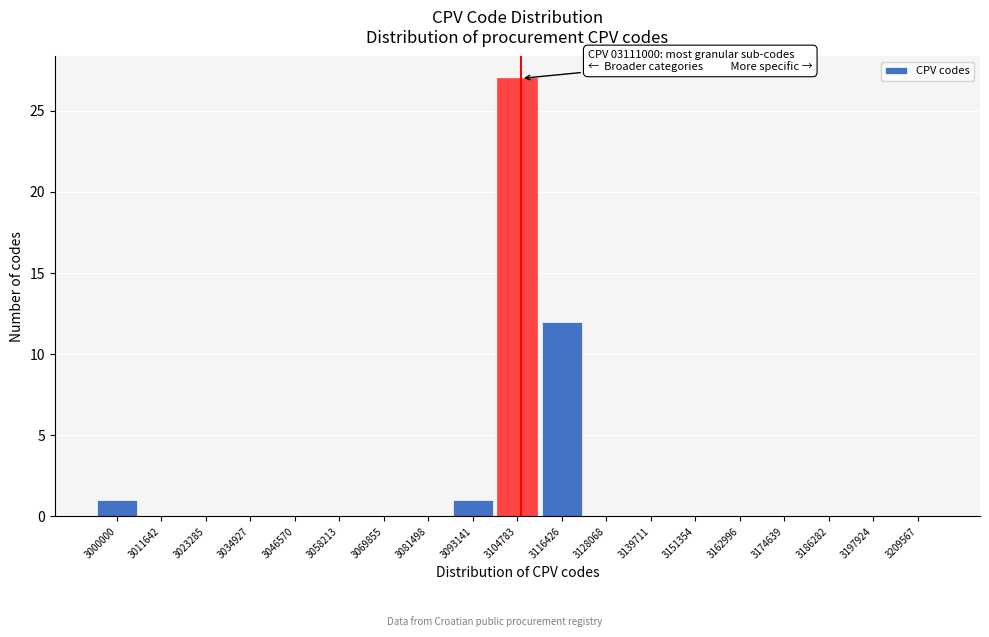

Reading left to right, list all the values displayed in this chart.

3000000=1	3011642=0	3023285=0	3034927=0	3046570=0	3058213=0	3069855=0	3081498=0	3093141=1	3104783=27	3116426=12	3128068=0	3139711=0	3151354=0	3162996=0	3174639=0	3186282=0	3197924=0	3209567=0